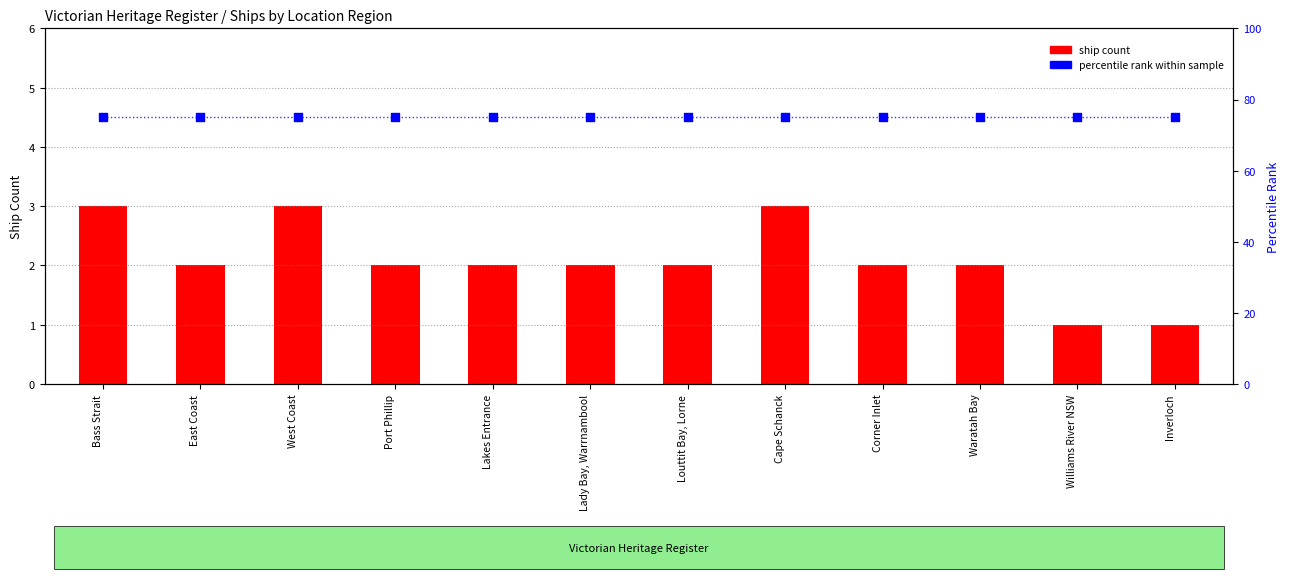

Which series reaches the minimum Y coordinate?

ship count